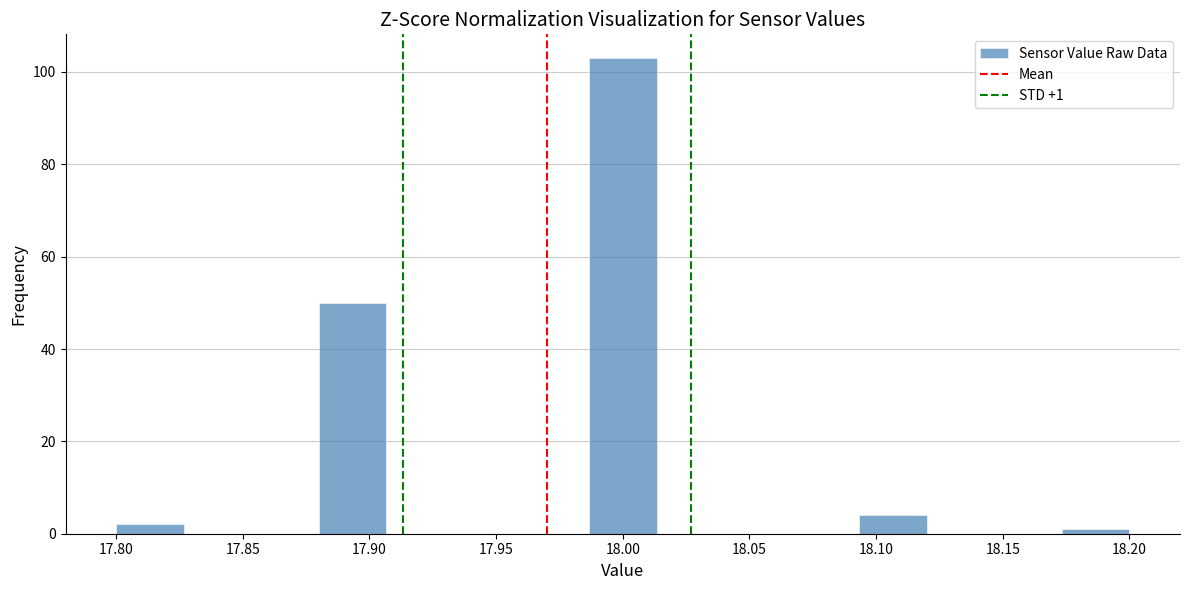

Over which range of the x-axis is the bar tallest?

17.985 to 18.015